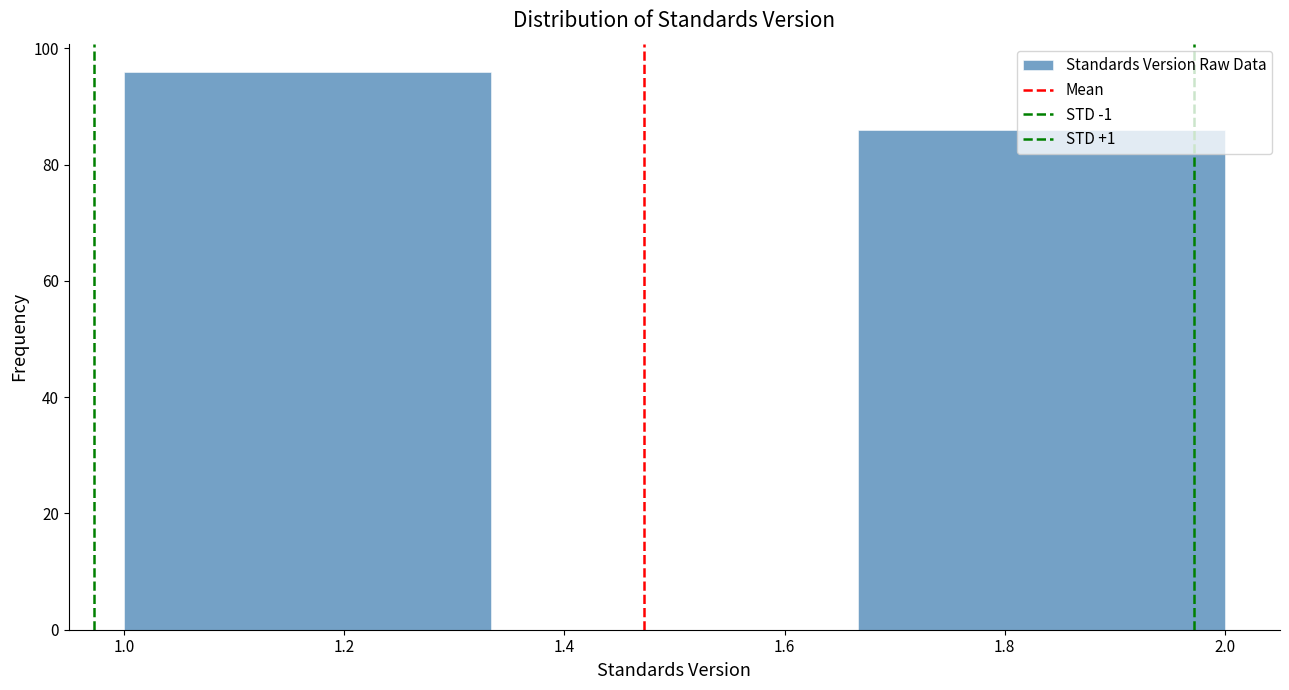

How tall is the bar that spans 1.66 to 2.00 on the x-axis? Neither the bar edges nor the heights are printed on the chart, so give them approximately, as read against the axes.

86